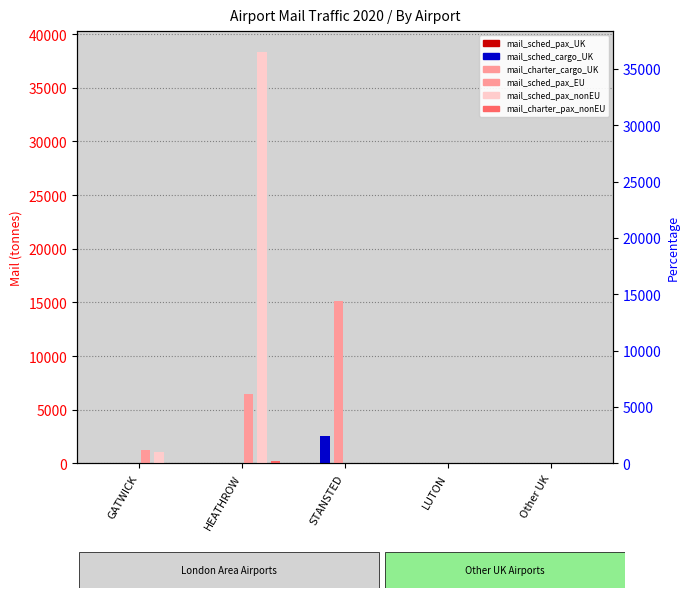

Reading right to left, extract all data points from this chart.

mail_sched_pax_UK: 0.0	0.0	0.0	0.0	1.0
mail_sched_cargo_UK: 0.0	0.0	2506.9	0.0	15.9
mail_charter_cargo_UK: 0.0	0.0	15094.4	0.0	0.0
mail_sched_pax_EU: 0.0	65.6	0.0	6468.5	1229.9
mail_sched_pax_nonEU: 0.0	0.0	0.0	38356.0	1075.3
mail_charter_pax_nonEU: 0.0	0.0	0.0	202.7	10.5